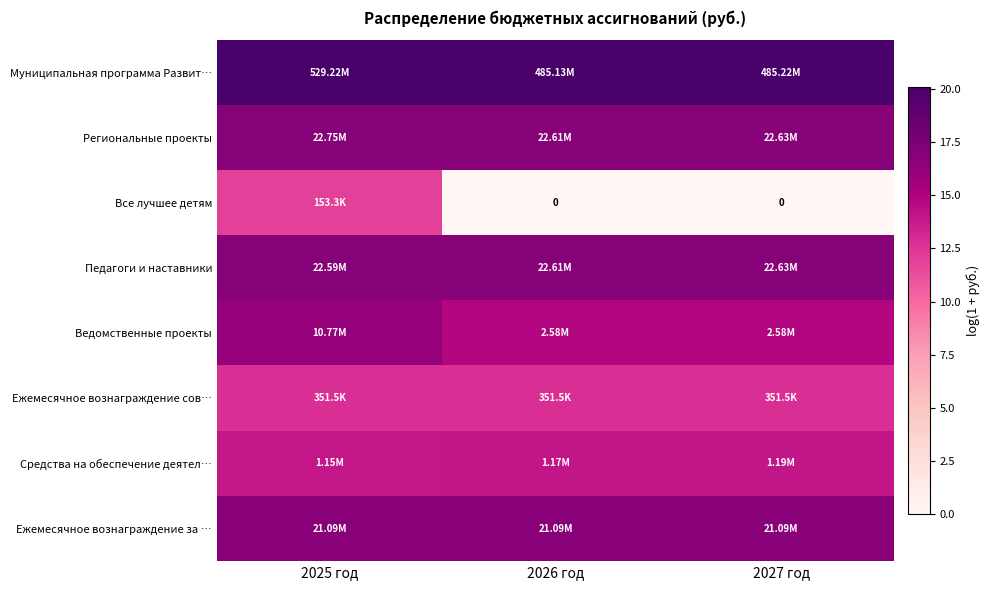

Is it true that Все лучшее детям equals 11.9 at 2025 год?

True